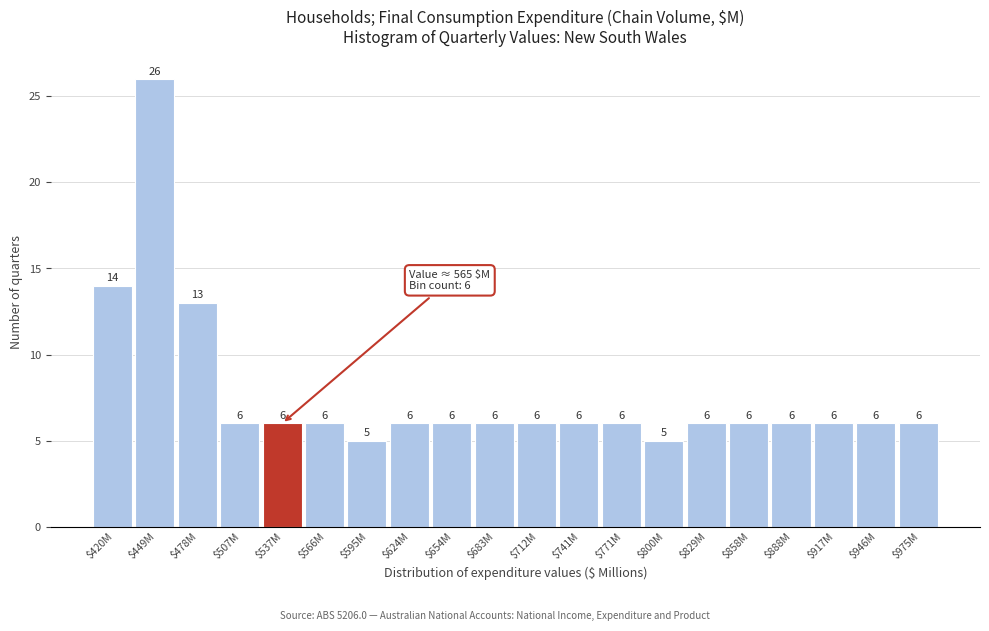

Reading right to left, list all the values displayed in this chart.

6	6	6	6	6	6	5	6	6	6	6	6	6	5	6	6	6	13	26	14